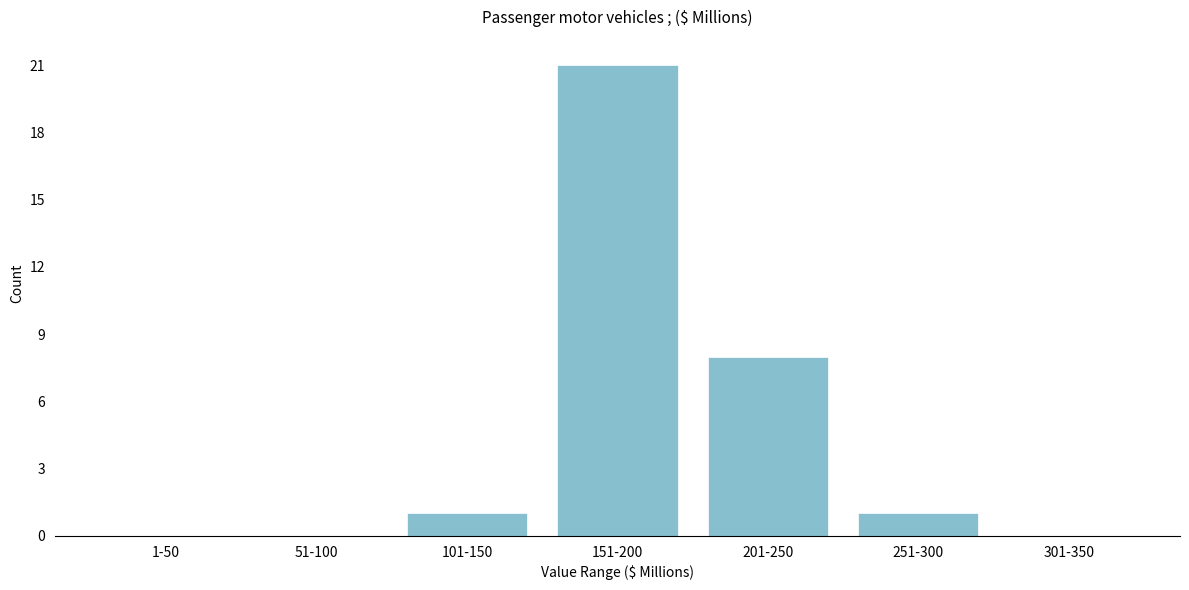

Reading right to left, extract all data points from this chart.

301-350=0	251-300=1	201-250=8	151-200=21	101-150=1	51-100=0	1-50=0